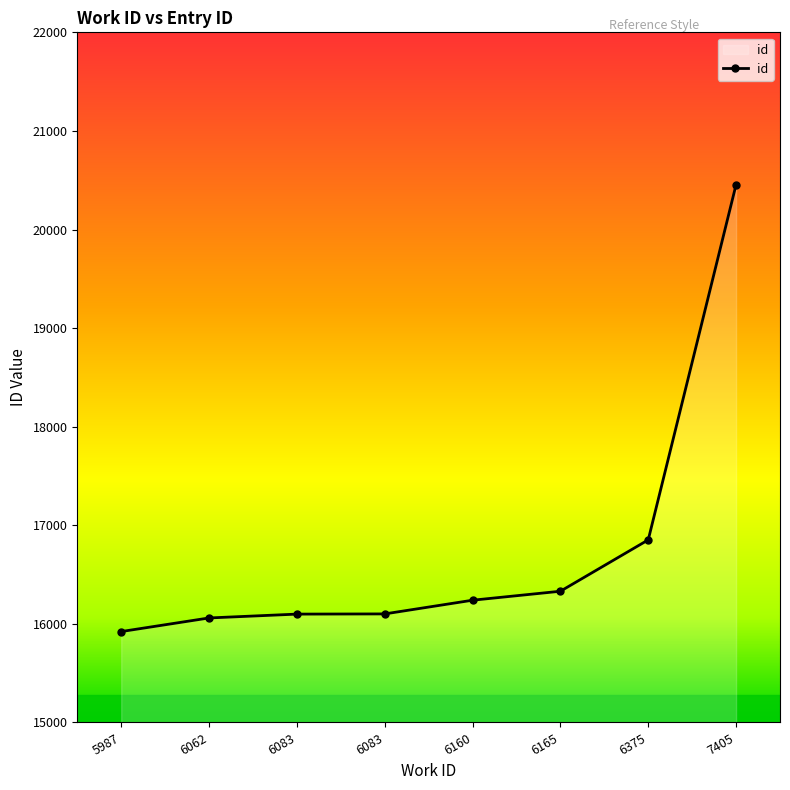

What is the change in value from 6083 to 6375?

+751